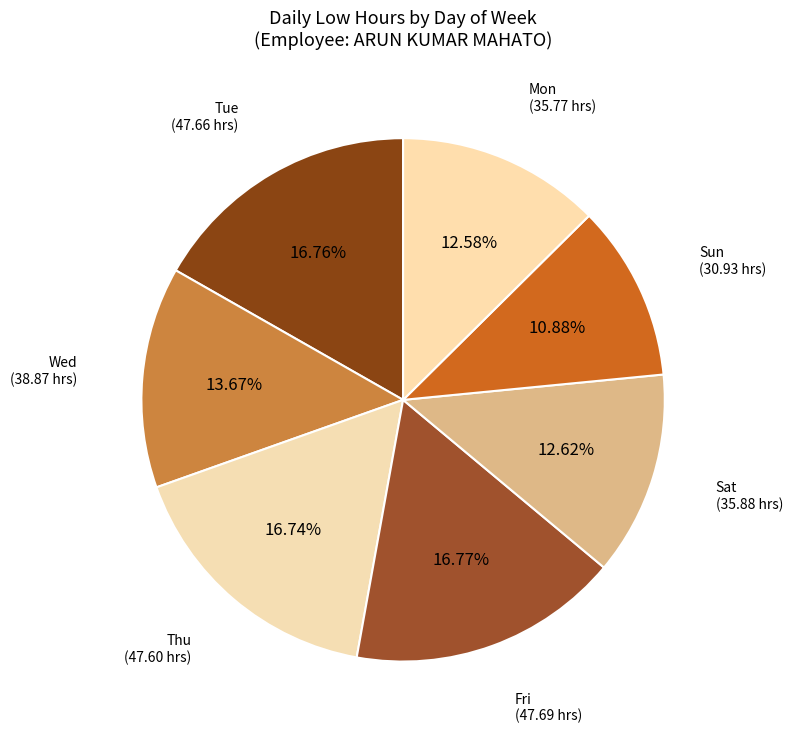

Does any single category account for the majority?

No